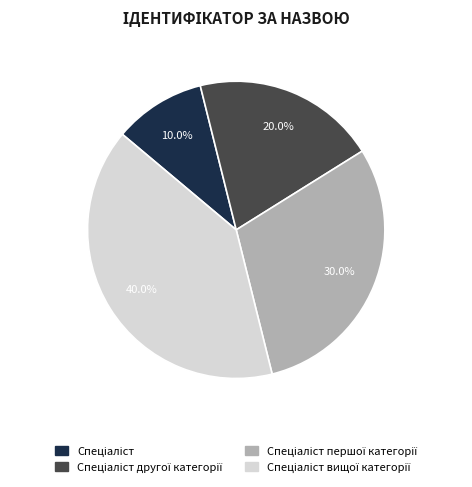

Count the number of slices in the pie.

4